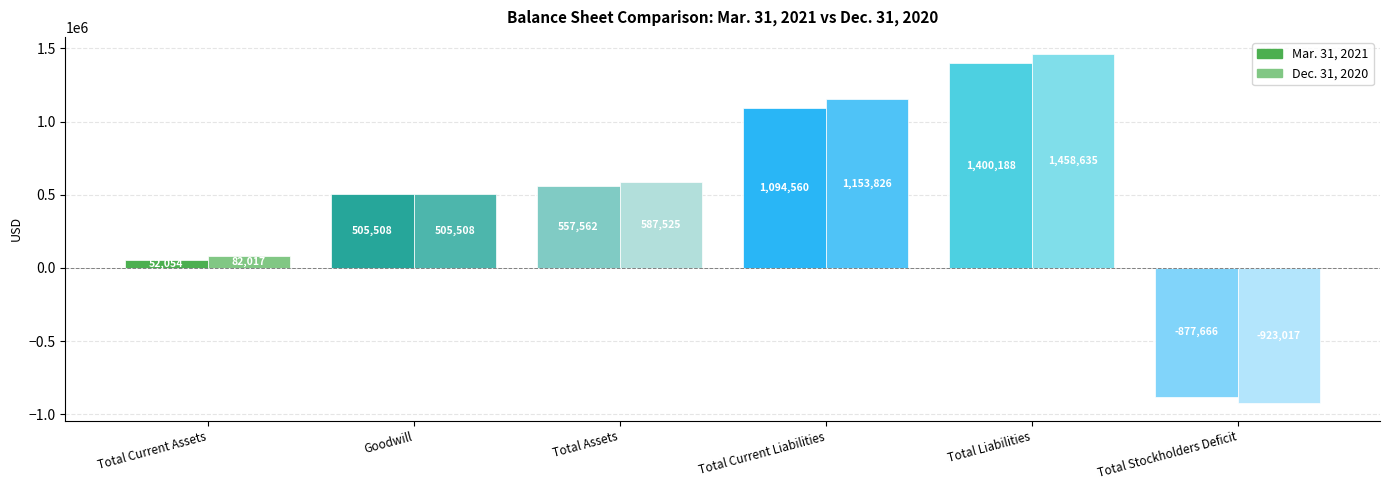

List the series in order of their overall mean, lowest first.

Mar. 31, 2021, Dec. 31, 2020